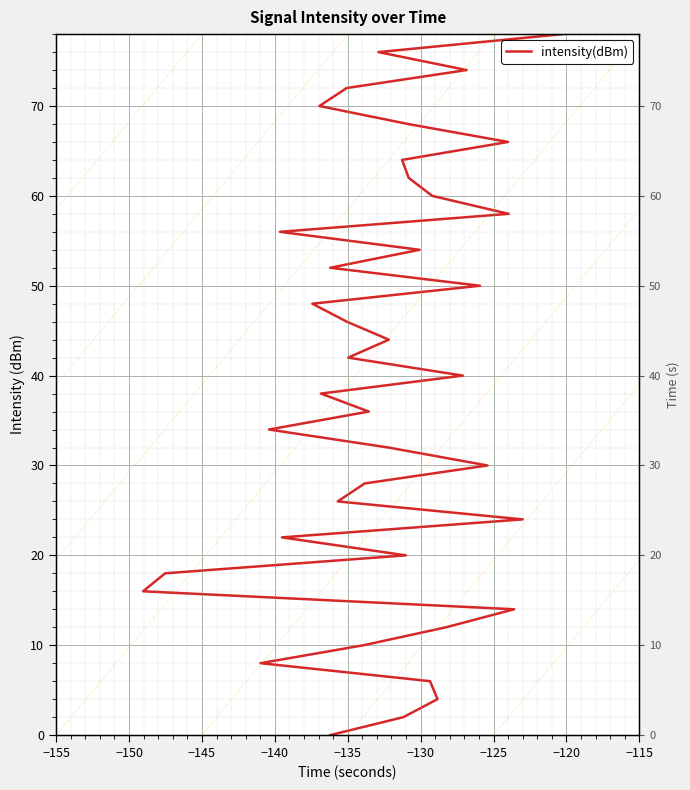

How many lines are shown in the chart?

1